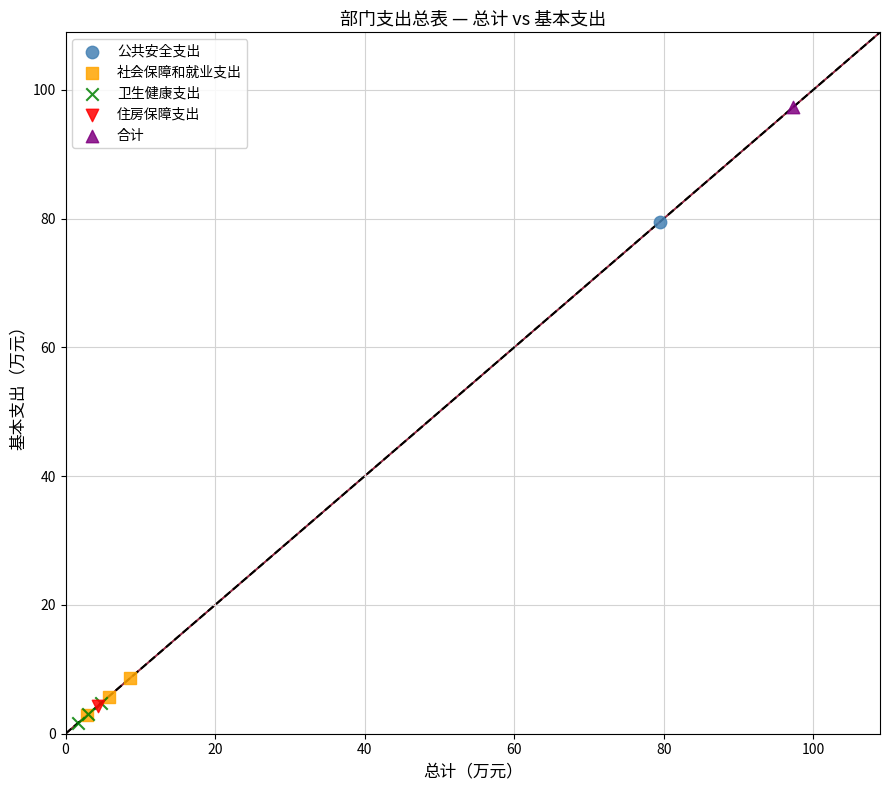

Which series reaches the maximum Y coordinate?

合计